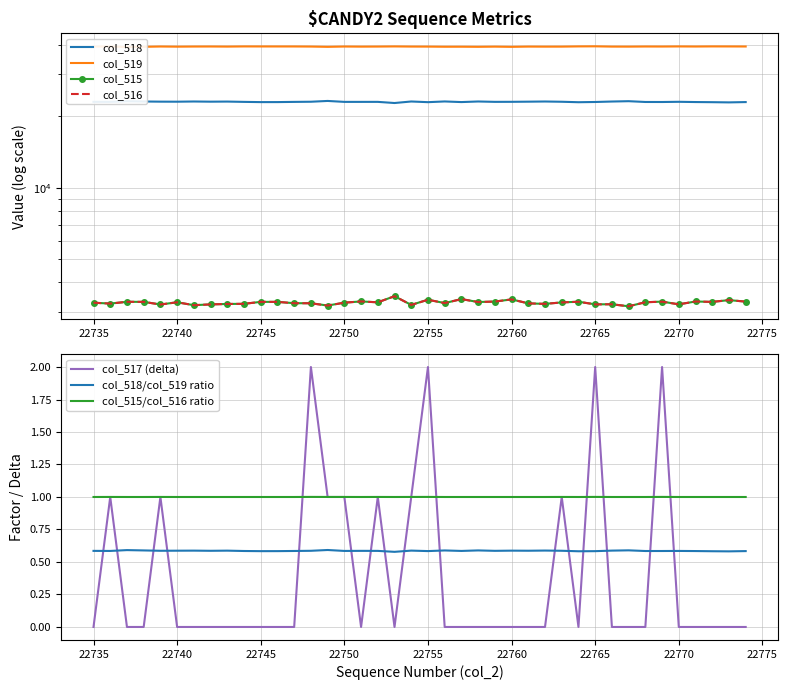

Reading right to left, transcribe all the data shown in this chart.

col_518: 22932	22864	22909	22939	22994	22949	22955	23130	23055	22952	22901	23004	23061	23022	22990	22982	23065	22933	23072	22912	23063	22725	22980	22976	22976	23186	23008	22974	22929	22925	22976	23045	23022	23062	23016	23027	23062	23122	22984	22987
col_519: 39283	39302	39315	39272	39307	39266	39280	39232	39244	39349	39318	39236	39226	39249	39153	39231	39163	39200	39190	39241	39256	39311	39257	39233	39272	39153	39258	39292	39294	39298	39309	39245	39281	39266	39220	39279	39161	39099	39293	39263
col_515: 3320	3369	3311	3324	3234	3320	3300	3173	3236	3234	3316	3295	3248	3264	3392	3322	3307	3402	3273	3382	3216	3499	3298	3326	3287	3196	3269	3269	3312	3312	3250	3245	3232	3207	3299	3229	3312	3314	3258	3285
col_516: 3320	3369	3311	3324	3234	3318	3300	3173	3236	3232	3316	3294	3248	3264	3392	3322	3307	3402	3273	3380	3215	3499	3297	3326	3286	3195	3267	3269	3312	3312	3250	3245	3232	3207	3299	3228	3312	3314	3257	3285
col_517: 0	0	0	0	0	2	0	0	0	2	0	1	0	0	0	0	0	0	0	2	1	0	1	0	1	1	2	0	0	0	0	0	0	0	0	1	0	0	1	0